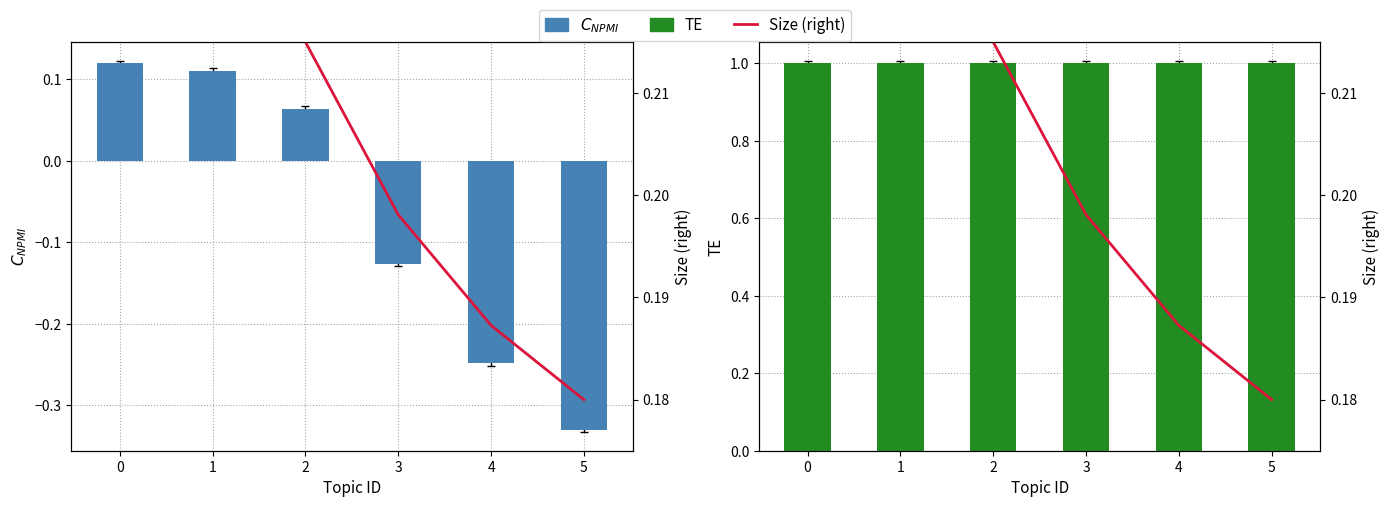

At 5, list the series in order from smallest to largest.

$C_{NPMI}$, Size (right), TE